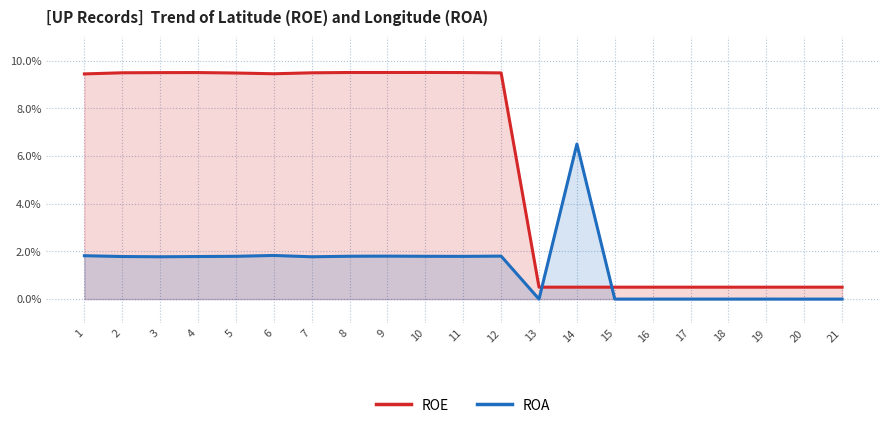

What is the average value of the ROA series?

1.3